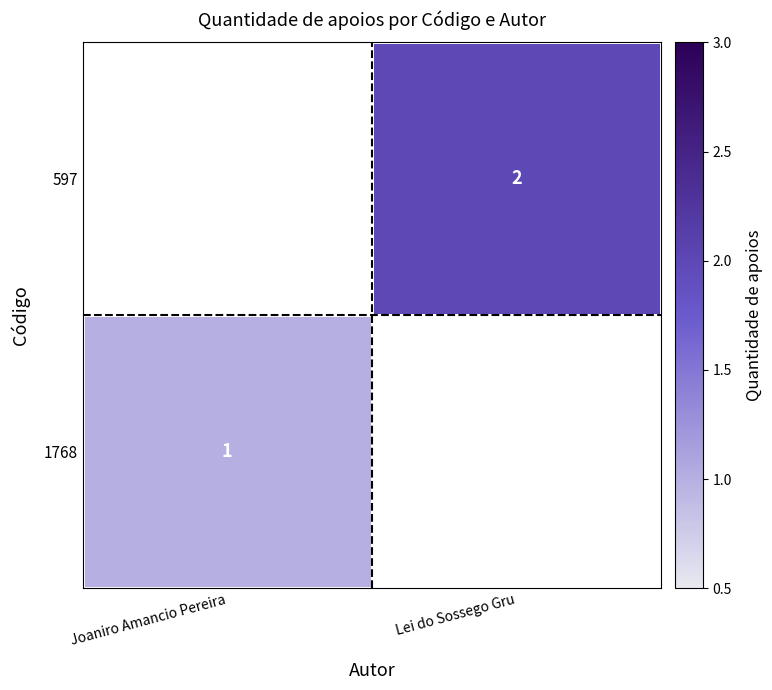

At how many categories does at least one series exceed 1?

1